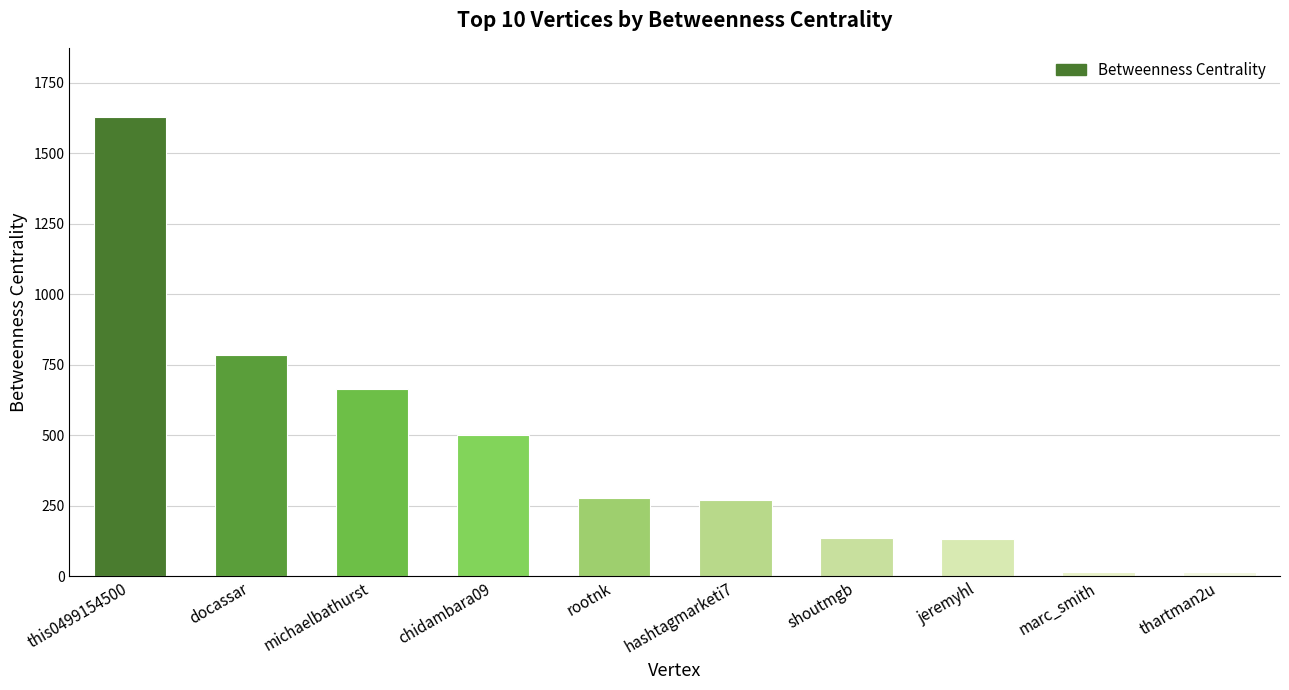

What is the approximate value at this0499154500?

1629.3